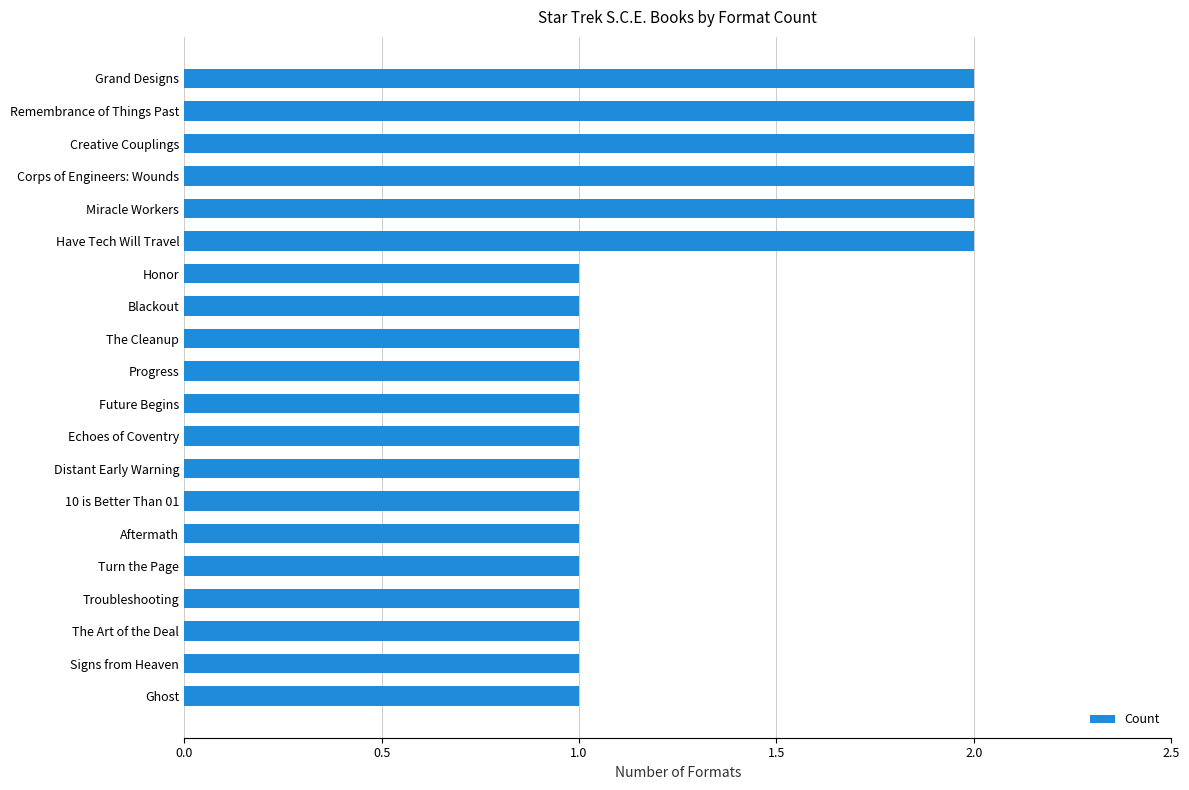

Between Have Tech Will Travel and 10 is Better Than 01, which is larger?

Have Tech Will Travel